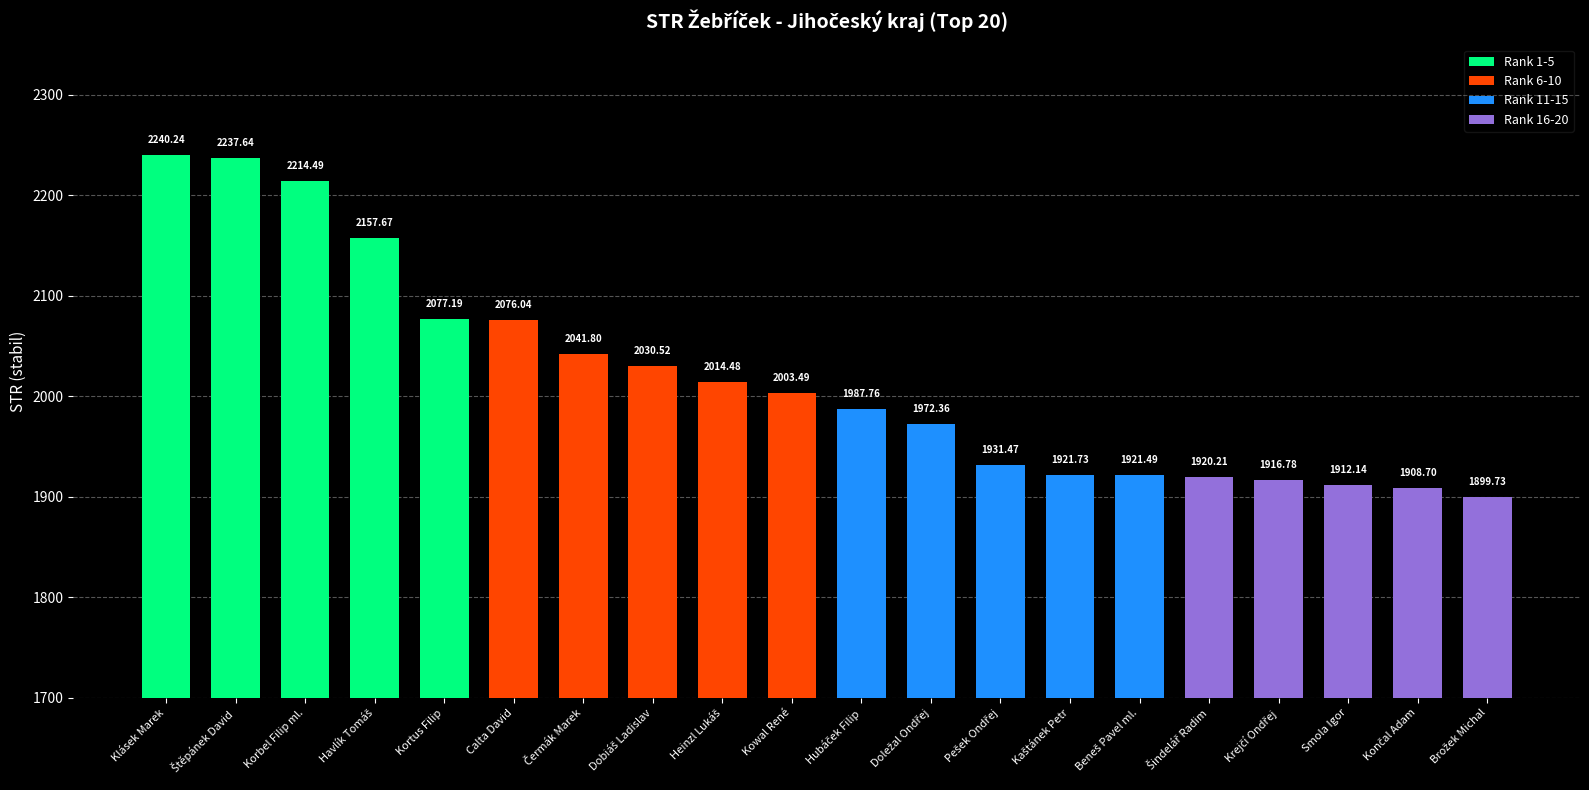

What is the difference between the maximum and minimum values in the Rank 1-5 series?

163.0